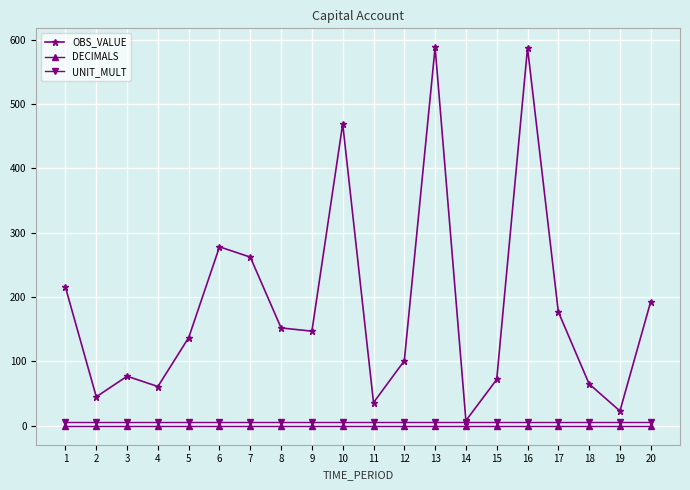

Which series changed the most between 7 and 15?

OBS_VALUE